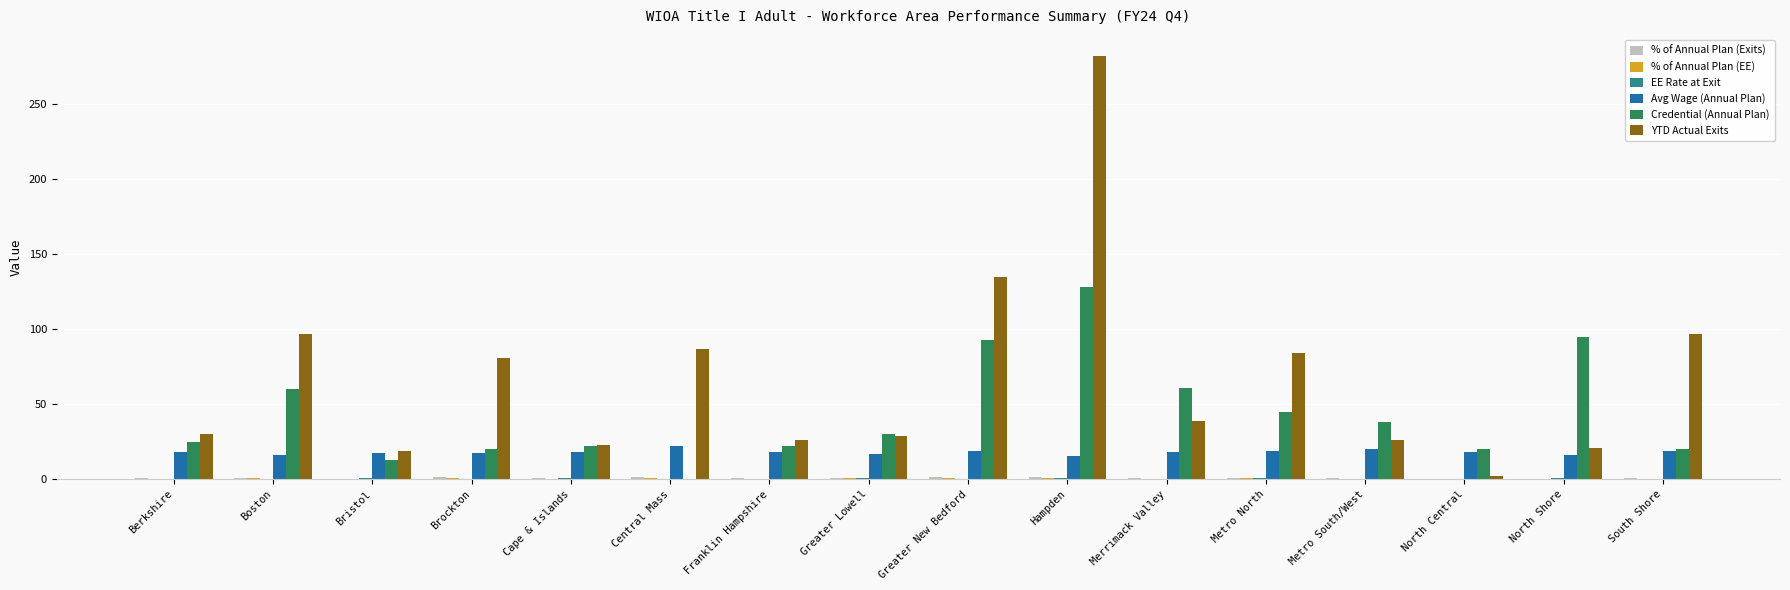

What is the greatest value displayed?

282.0